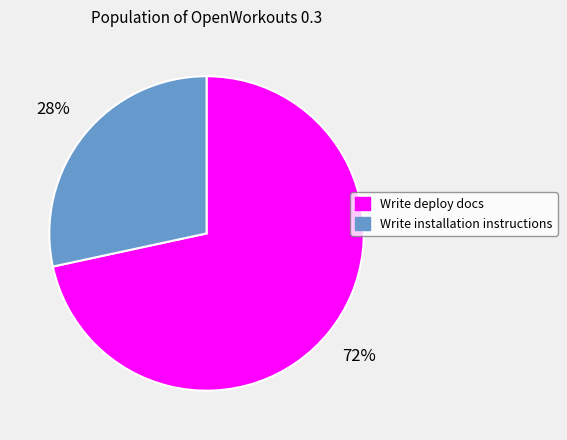

What percentage is the Write deploy docs slice, to the nearest percent?

72%